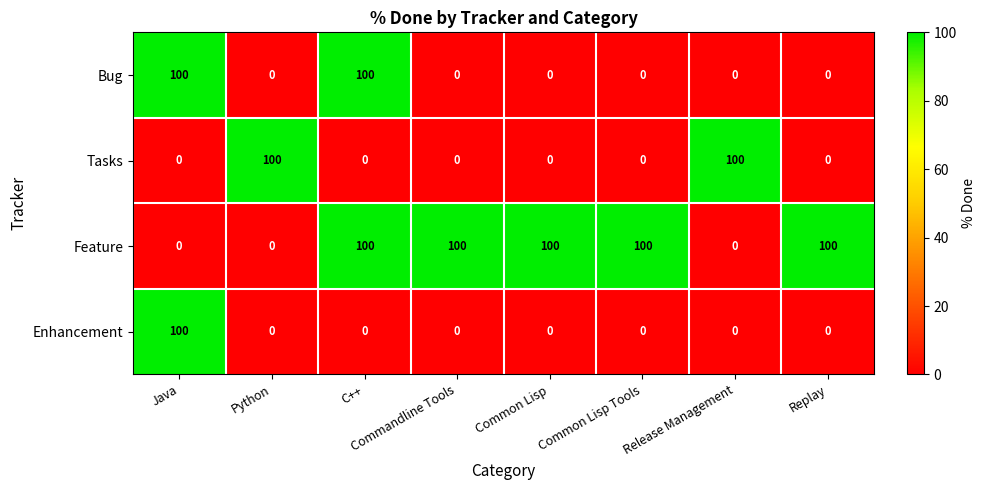

Between C++ and Commandline Tools, which series saw the biggest shift?

Bug